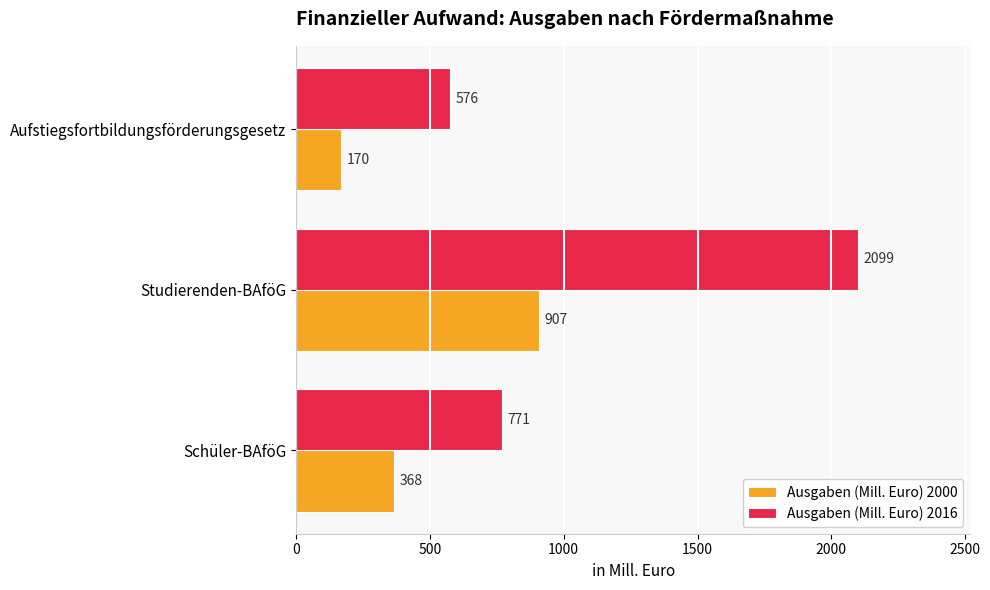

What is the approximate value of Ausgaben (Mill. Euro) 2016 at Aufstiegsfortbildungsförderungsgesetz?

576